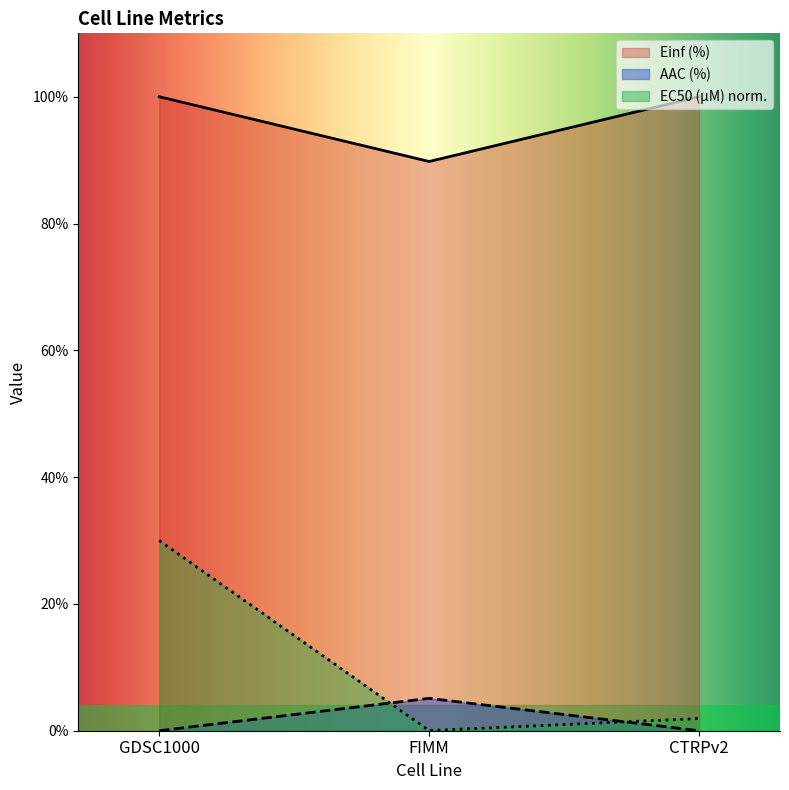

What position from the left is FIMM?

2